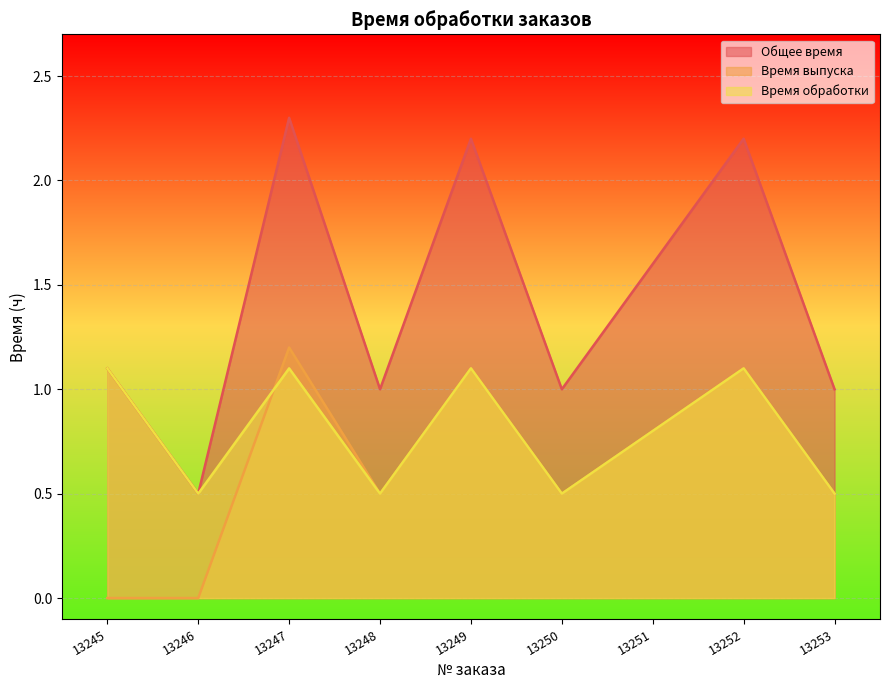

What is the difference between the maximum and minimum values in the Время обработки series?

0.6